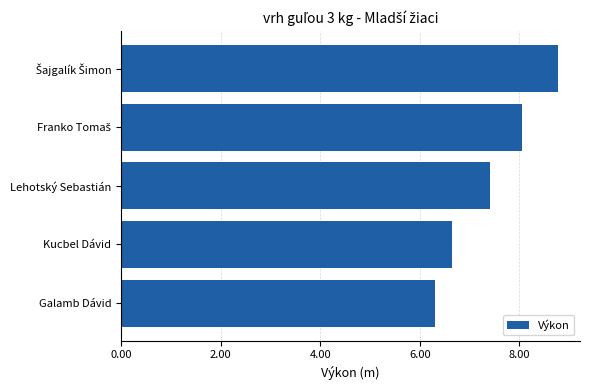

Which label corresponds to the smallest value in the chart?

Galamb Dávid